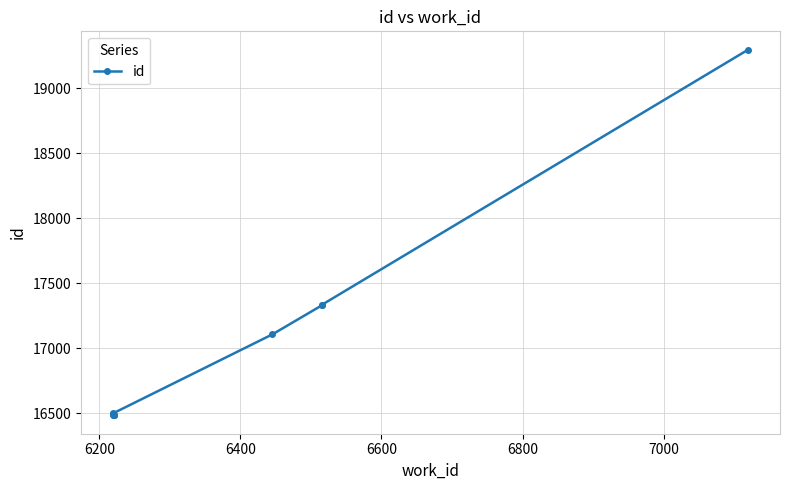

How many lines are shown in the chart?

1